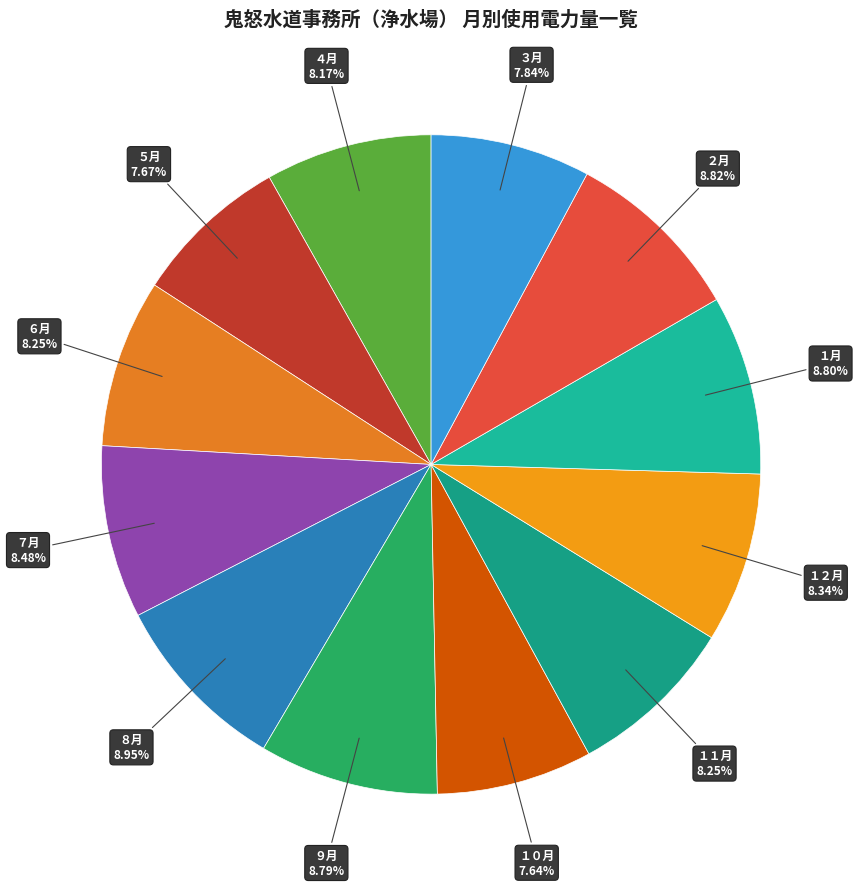

Approximately how many times larger is the value at ４月 compared to １２月?

1.0